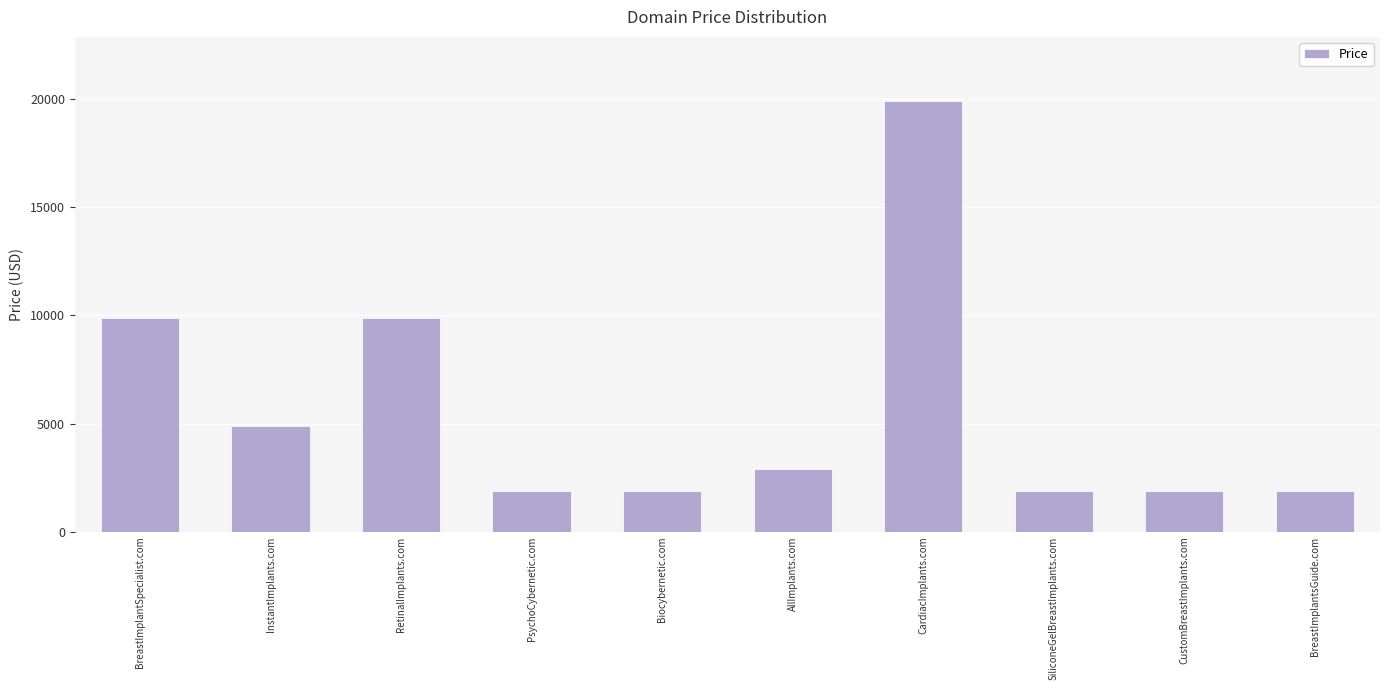

What is the label of the 4th bar from the left?

PsychoCybernetic.com